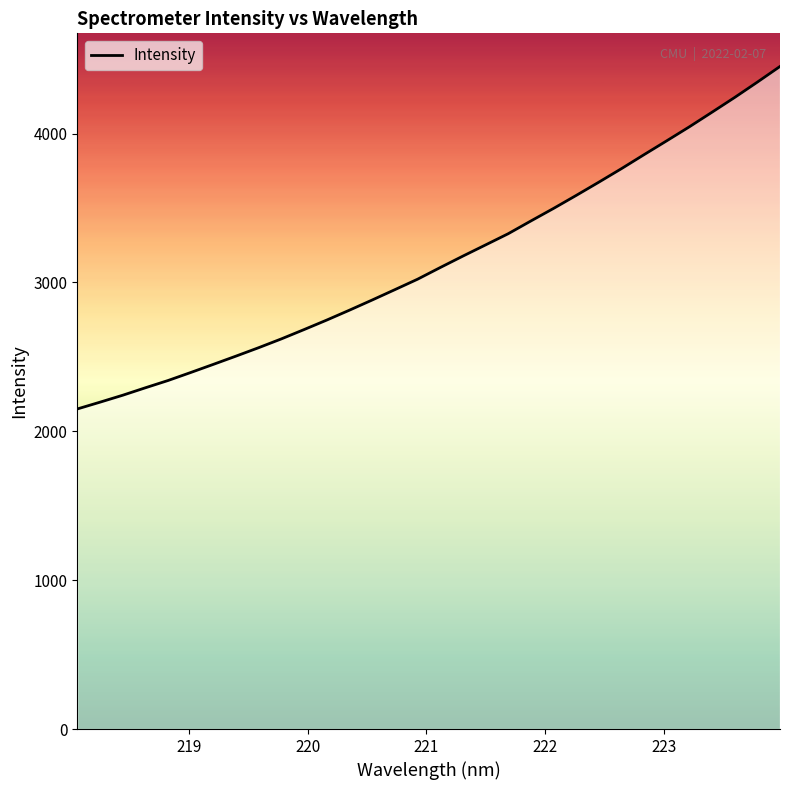

Is this an area chart (filled region under the line)?

No